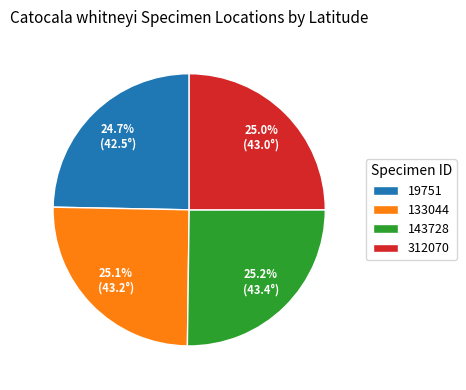

What is the ratio of the value at 133044 to the value at 19751?

1.0